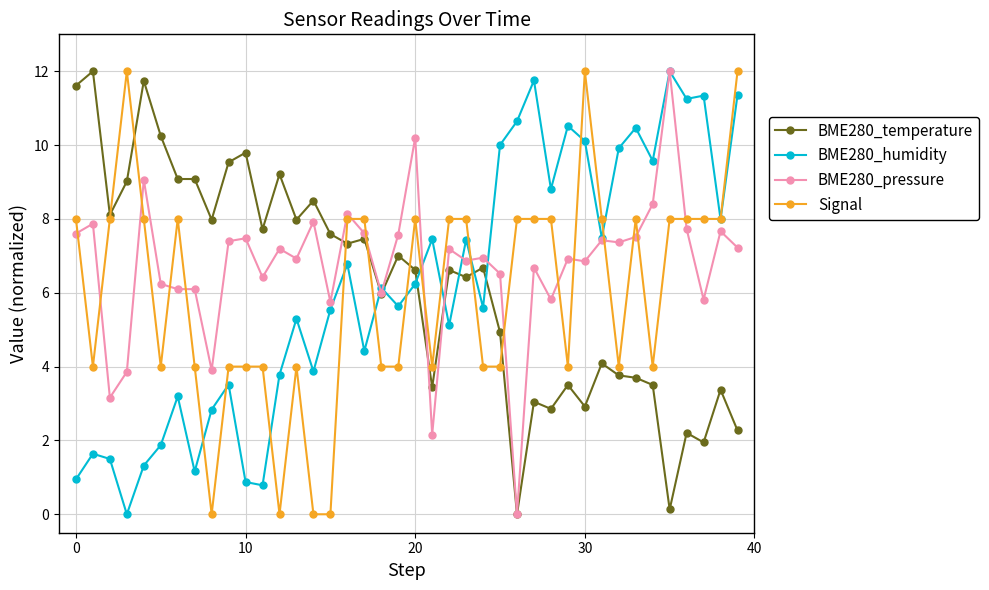

What is the greatest value displayed?

12.0